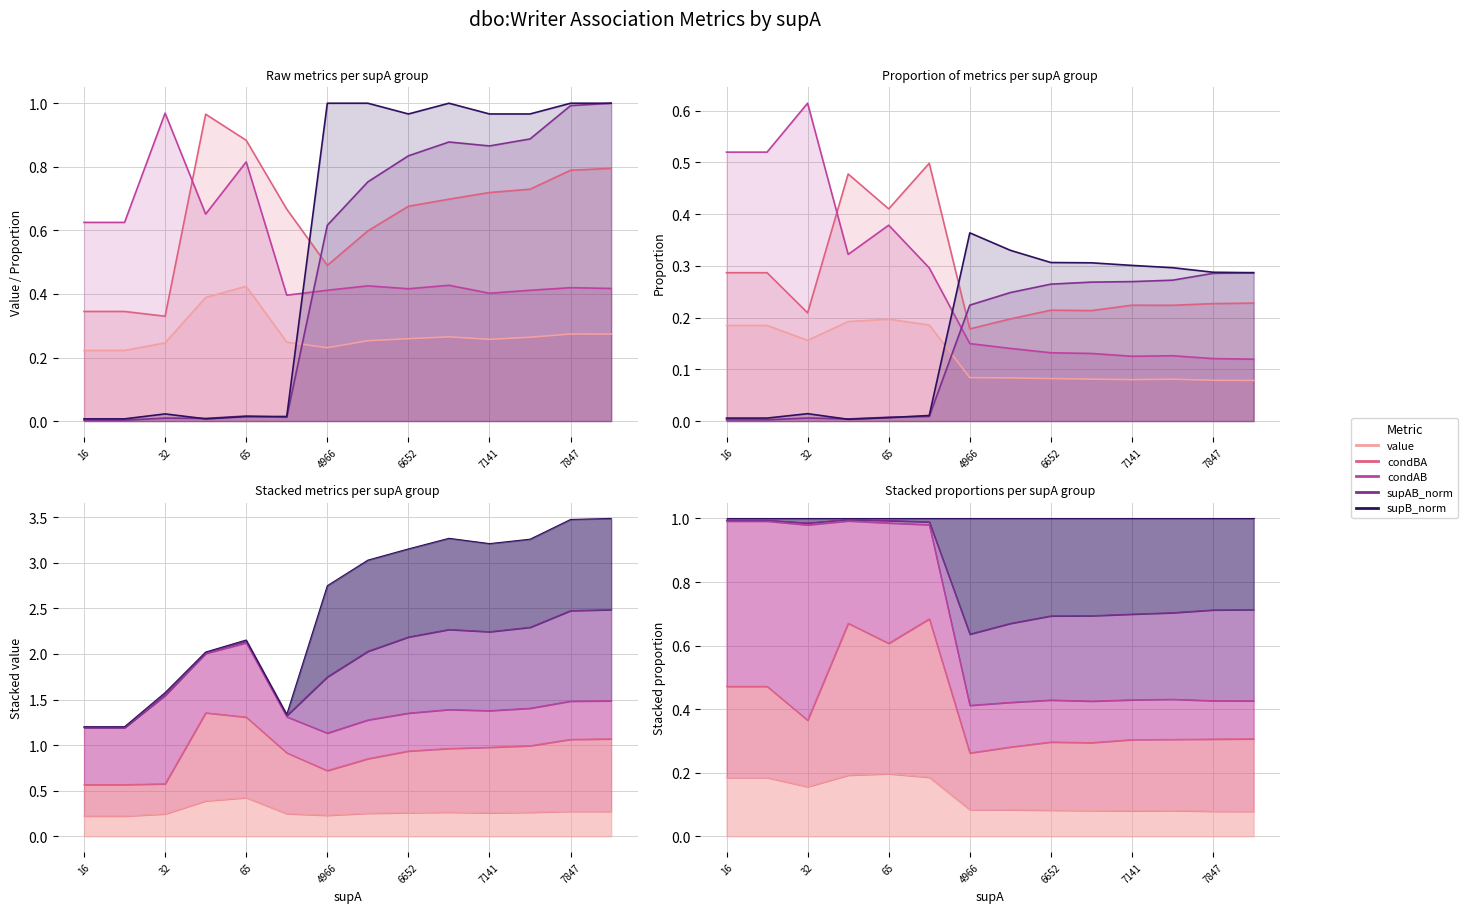

Is the value of condBA at 101 greater than the value of condAB at 65?

No